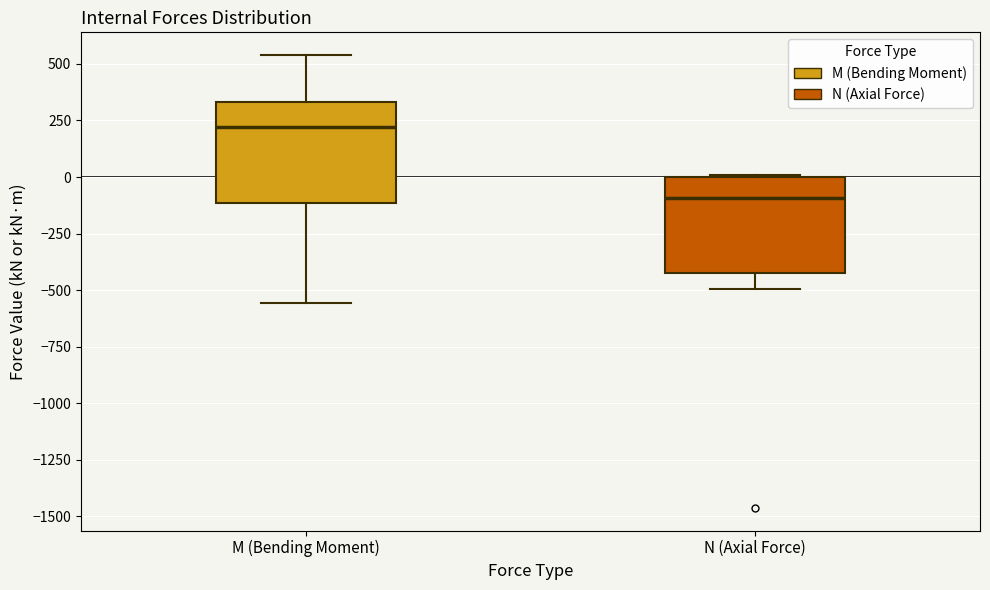

Reading left to right, read every box against the y-axis: the position of its median line, the range the box covers, and the ends of its whiskers. The values are not printed on the chart, so give them approximately, as read against the axis.

M (Bending Moment): median 200, box -100 to 350, whiskers -550 to 550
N (Axial Force): median -100, box -400 to 0, whiskers -500 to 0